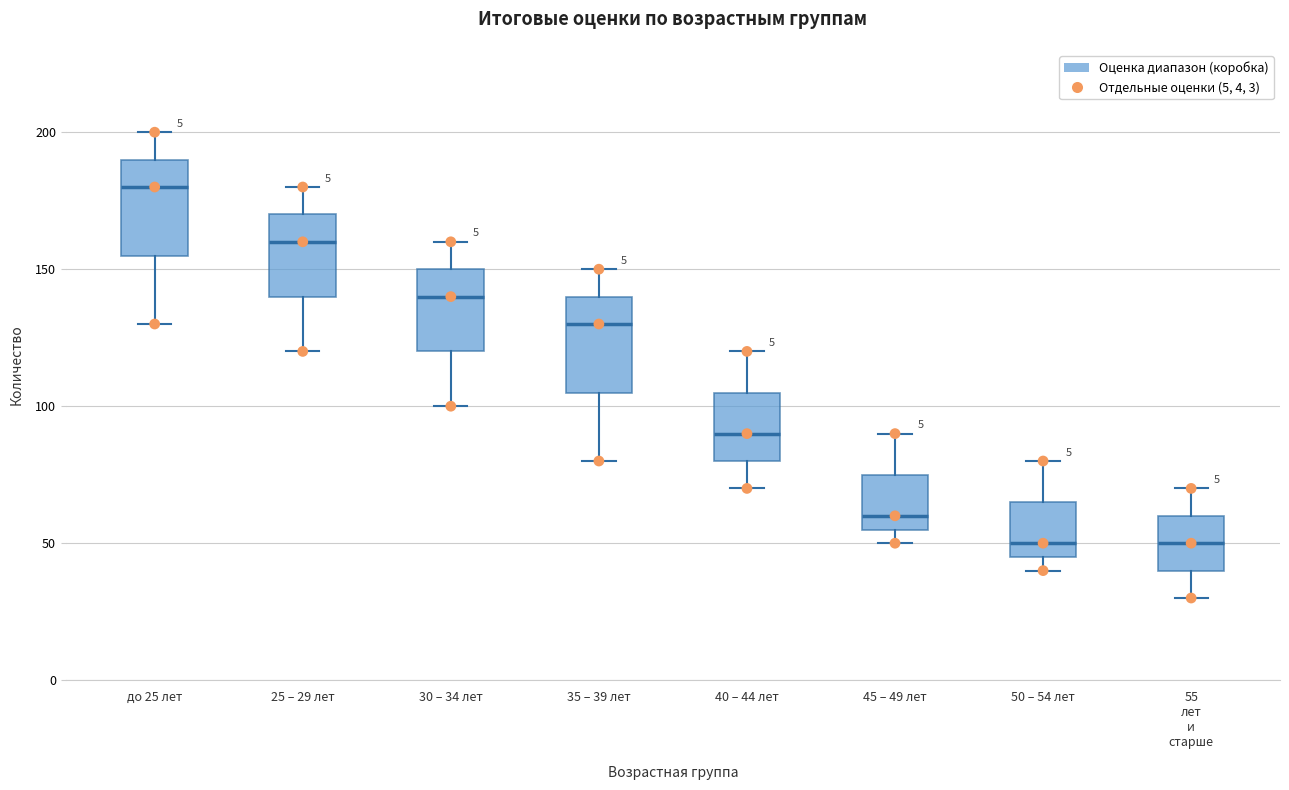

Where is the lower edge of the box for 40 – 44 лет on the y-axis? The values are not printed on the chart, so give them approximately, as read against the axis.

80